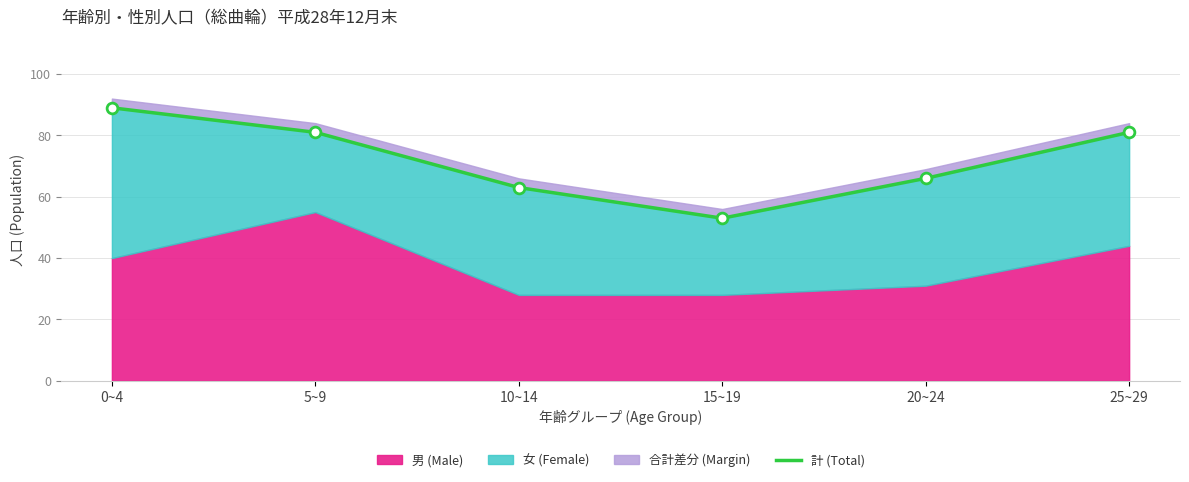

Which has a higher value, 0~4 or 20~24?

0~4